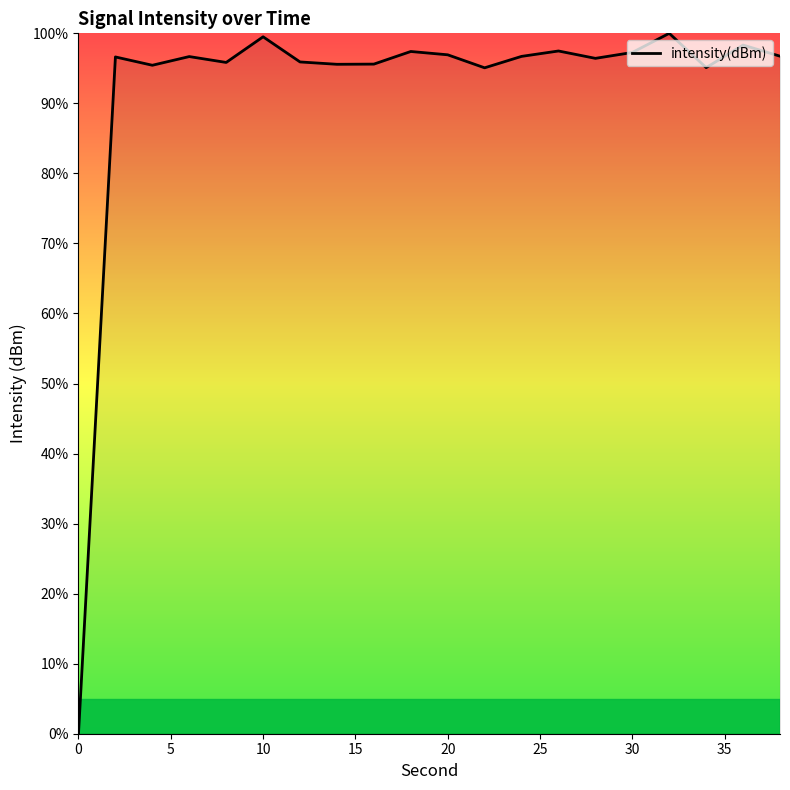

What is the difference between the maximum and minimum values?

100.0